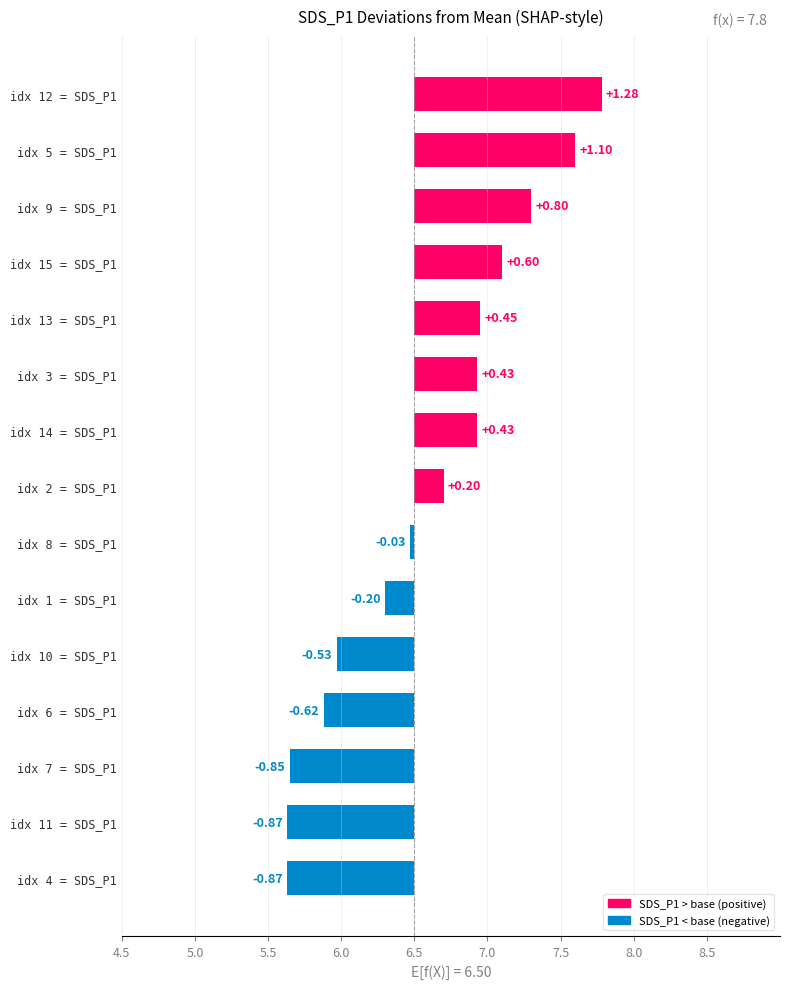

How many values are above zero?

8